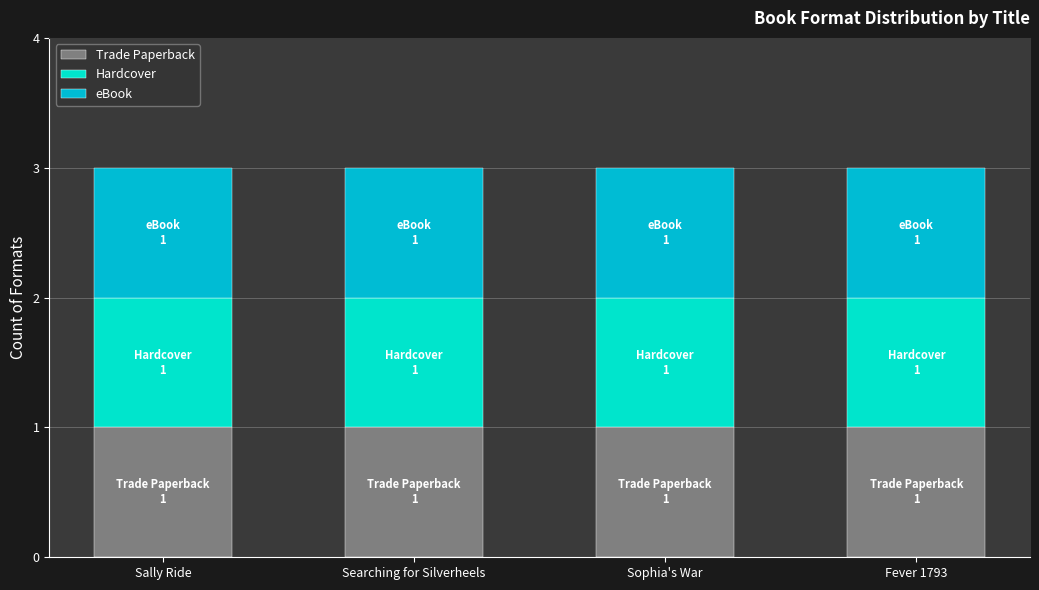

Which series has the largest total across all categories?

eBook